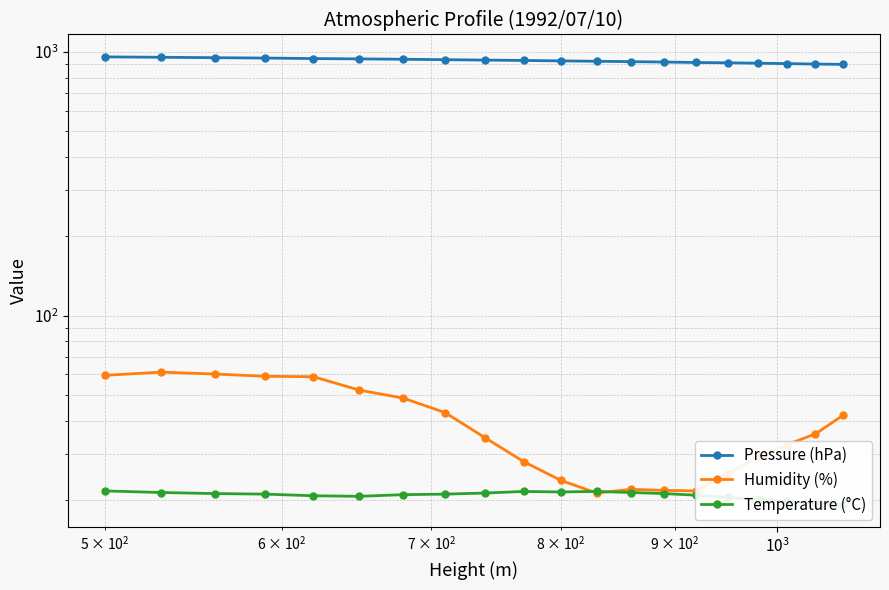

True or false: Humidity (%) and Temperature (°C) intersect in this chart.

True